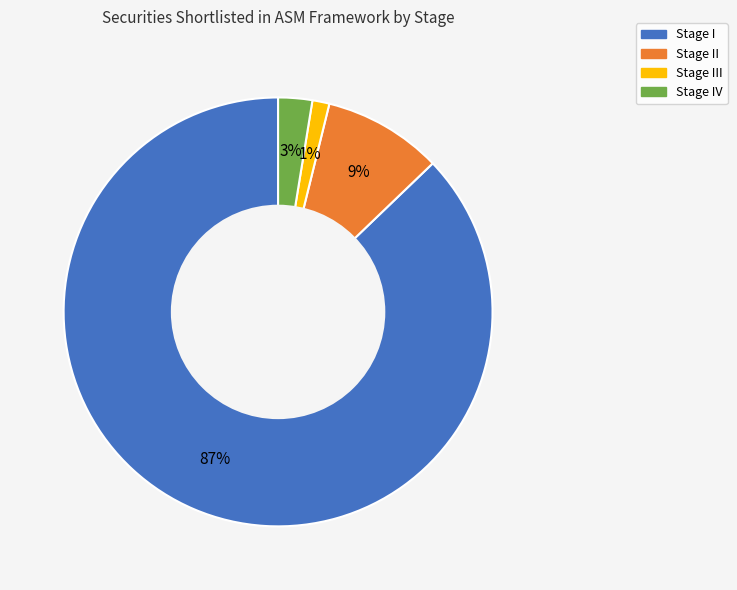

To the nearest percent, what is the difference between the largest and smallest slice percentages?

86%